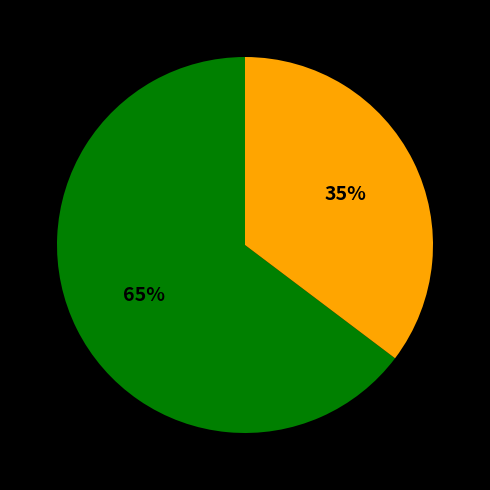

To the nearest percent, what is the average slice percentage?

50%